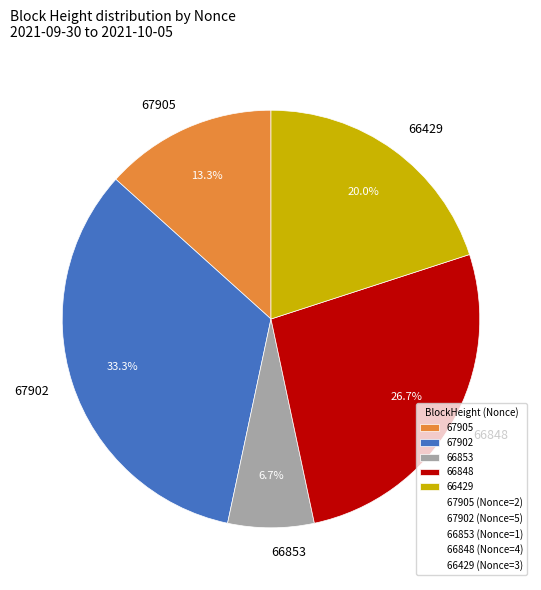

Is there a majority slice in this chart?

No